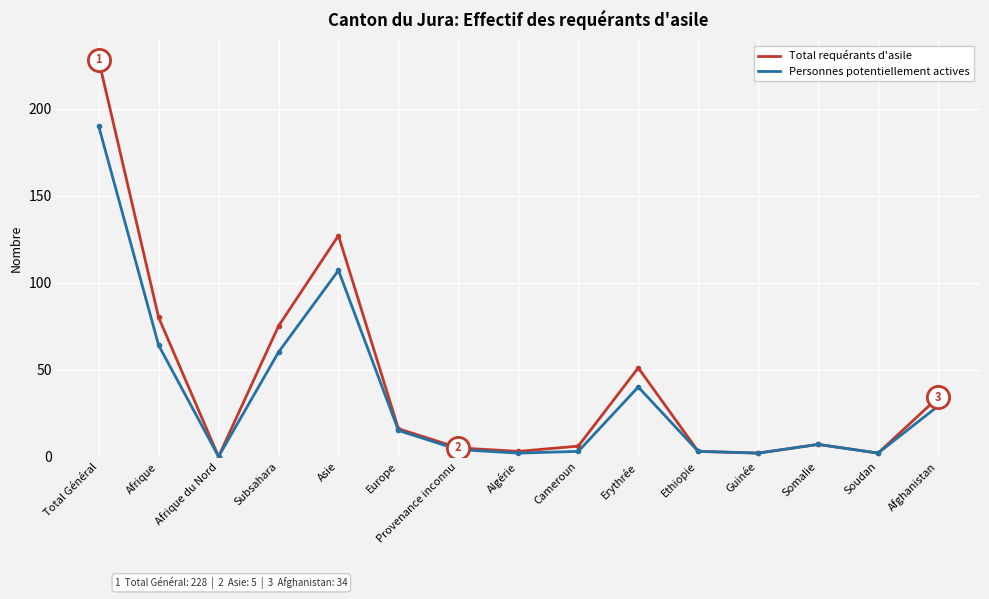

Which series has the largest total across all categories?

Total requérants d'asile